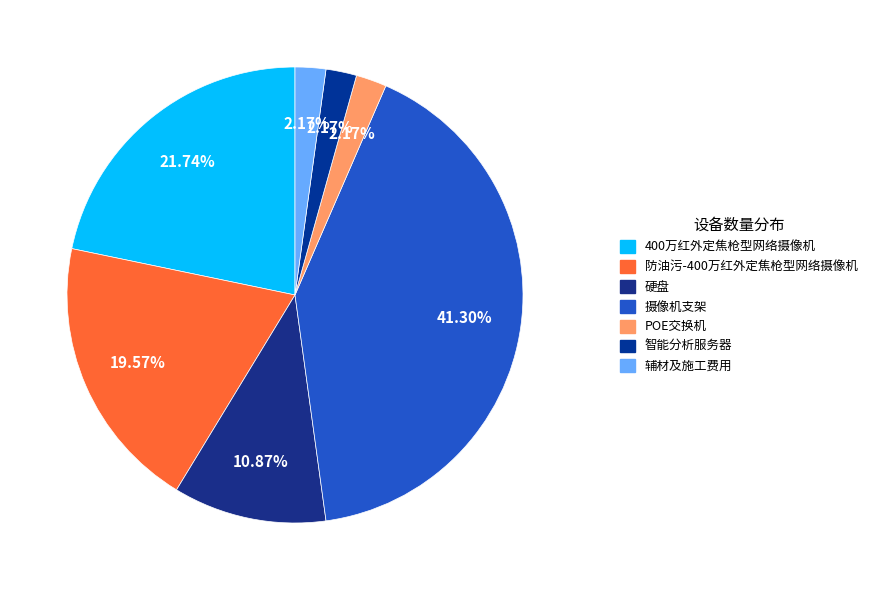

Is there a majority slice in this chart?

No